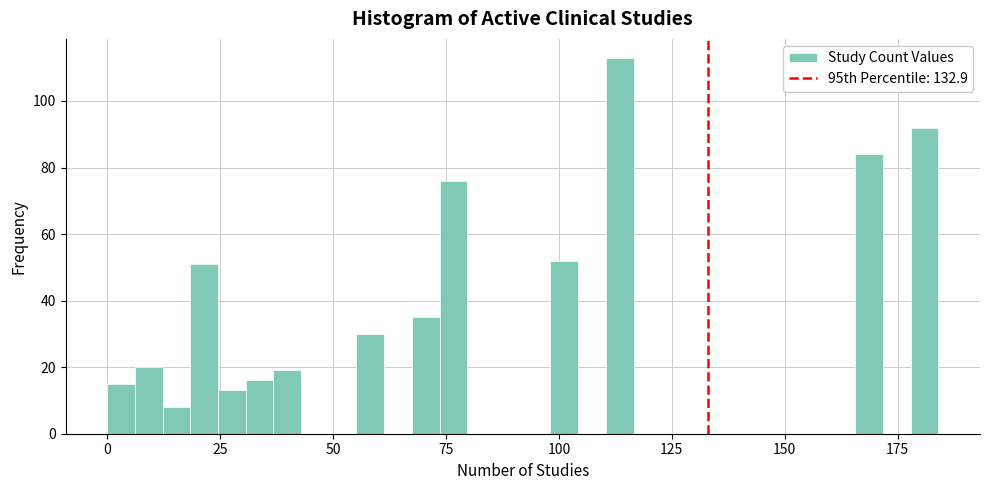

Read against the x-axis, roughly where is the centre of the tallest bar?

115